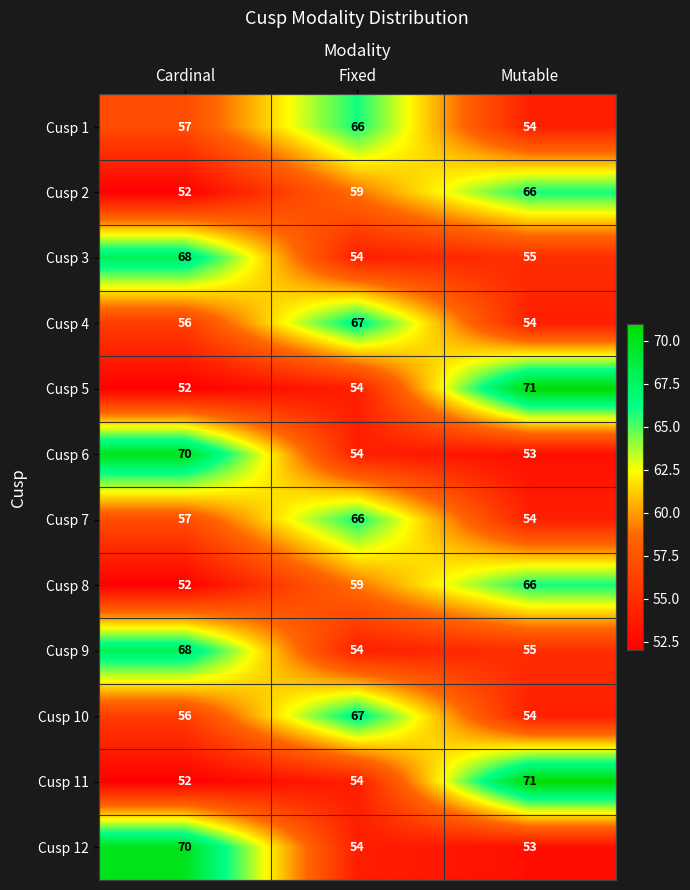

What is the difference between the Cusp 5 values at Cardinal and Mutable?

19